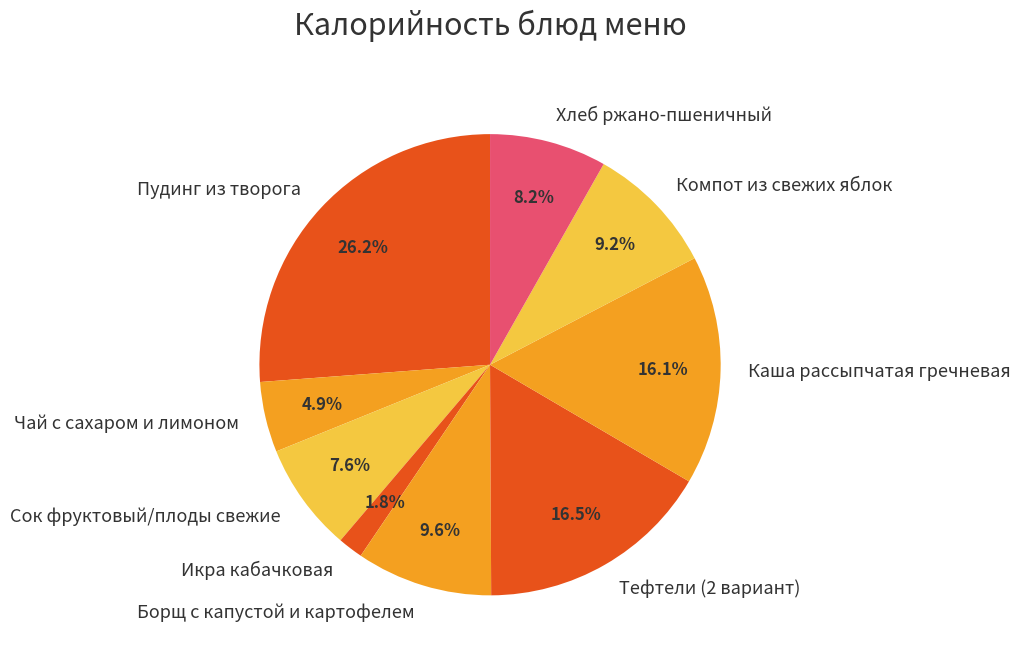

To the nearest percent, what portion does Хлеб ржано-пшеничный represent?

8%